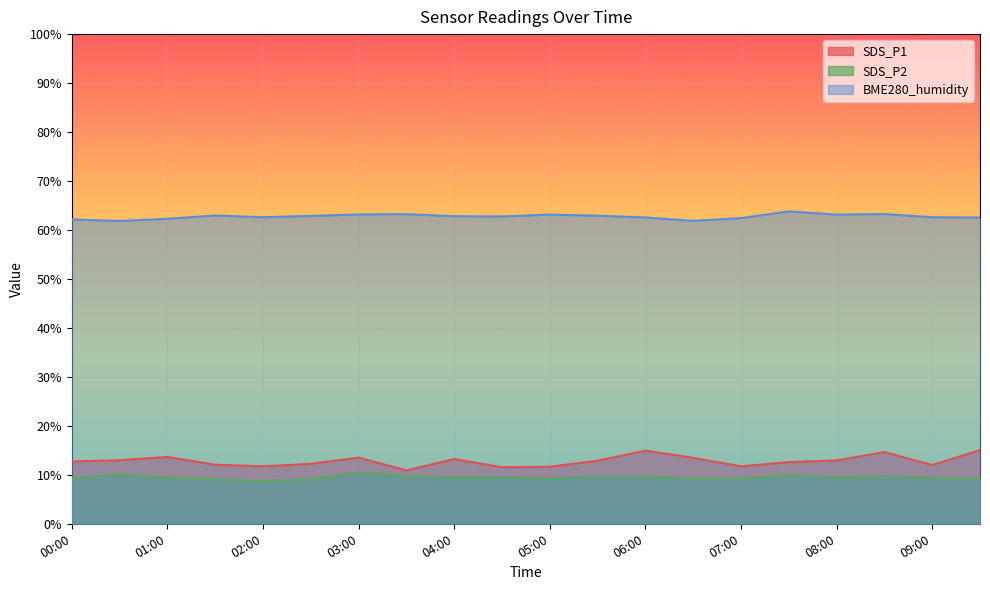

At which label does SDS_P2 reach its minimum?

02:00